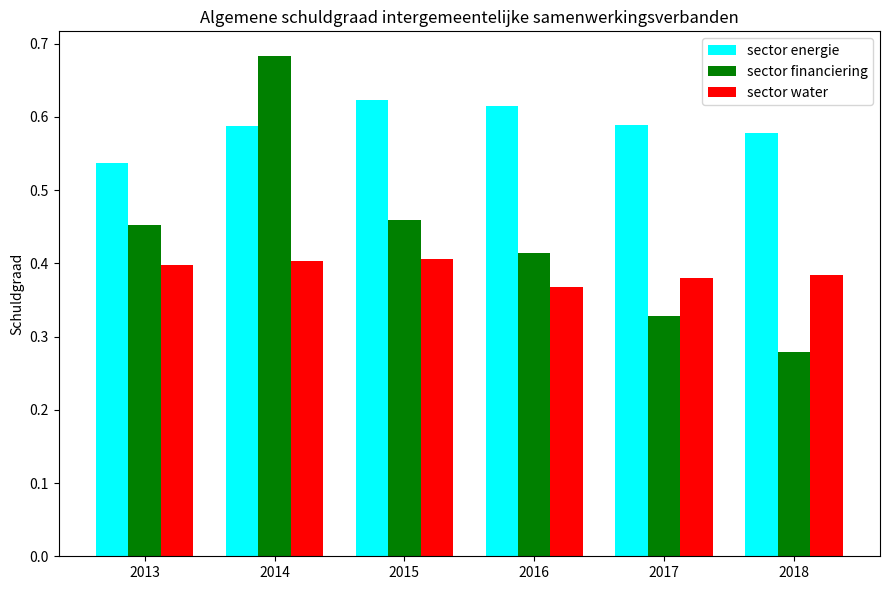

Is it true that sector water equals 0.4 at 2018?

True